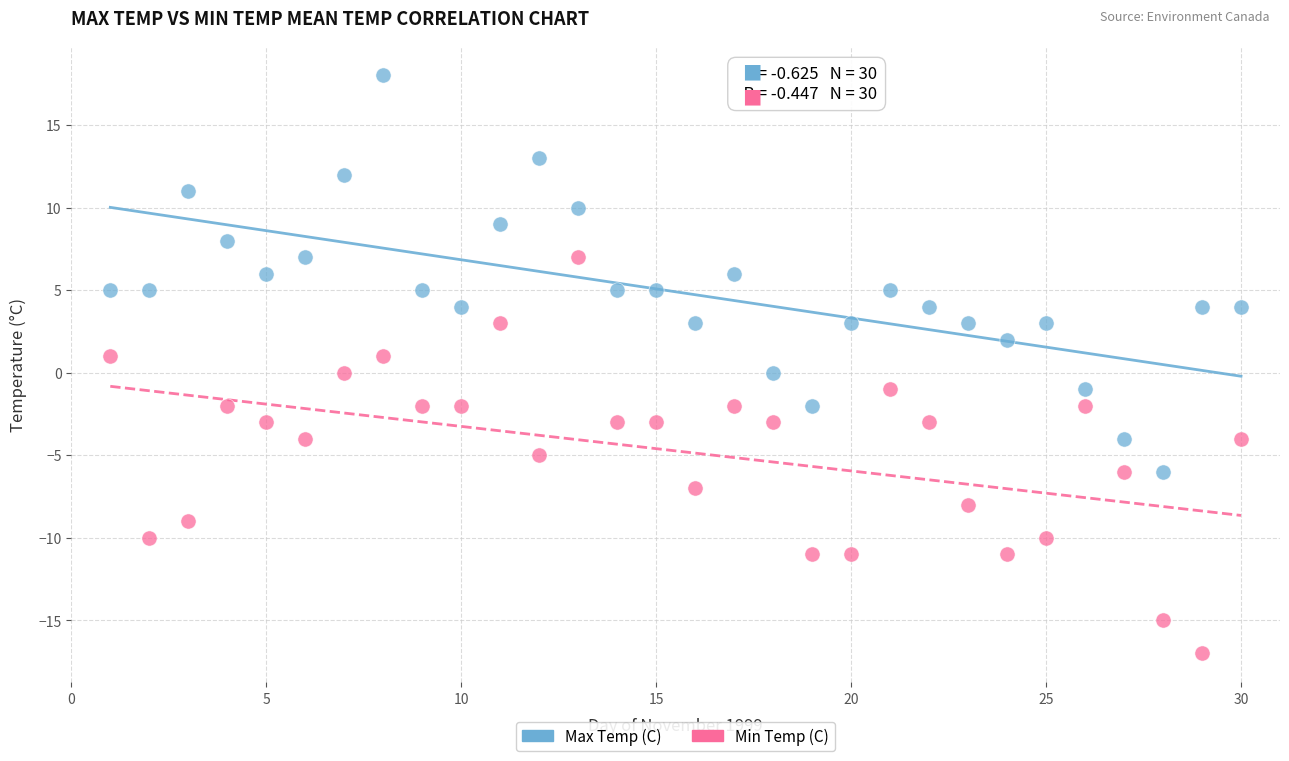

Across all data points, what is the range of X values (max minus min)?

29